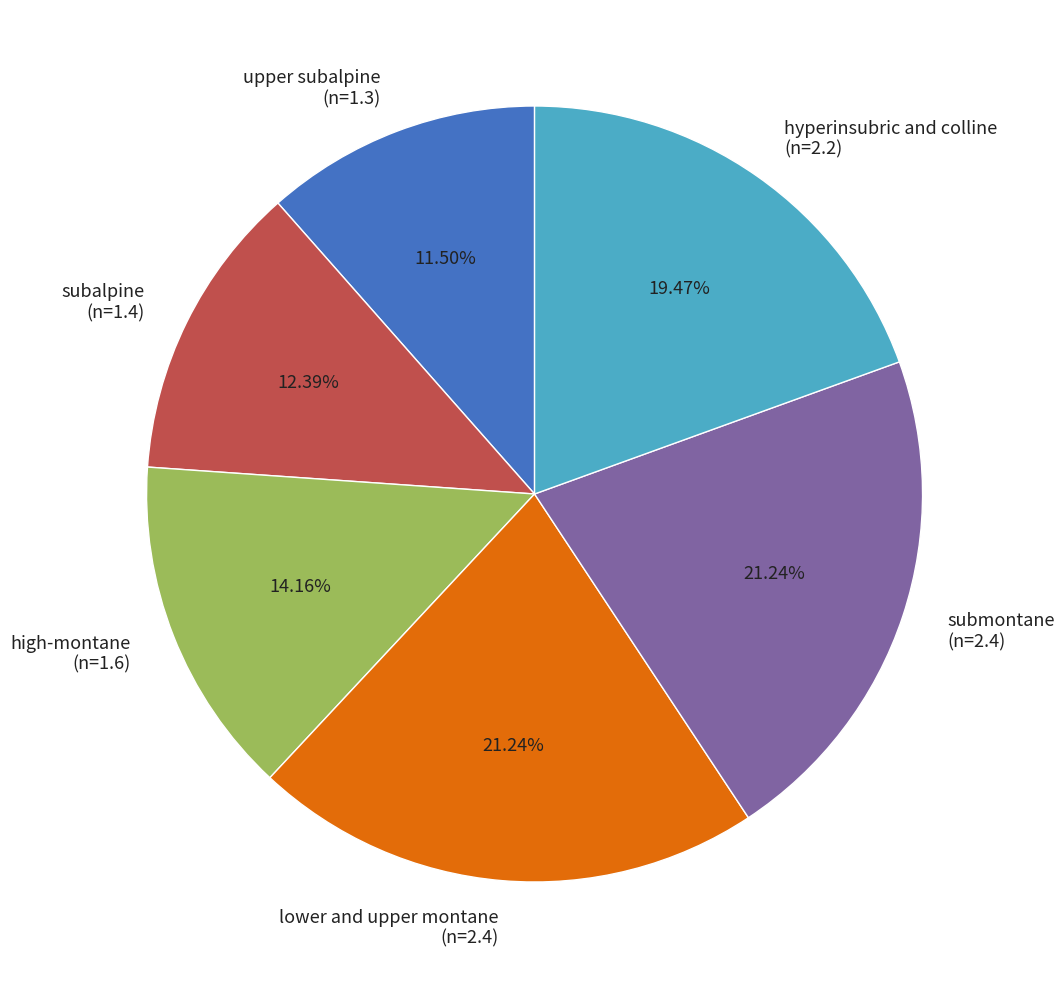

Is the sum of upper subalpine (n=1.3) and high-montane (n=1.6) greater than half?

No